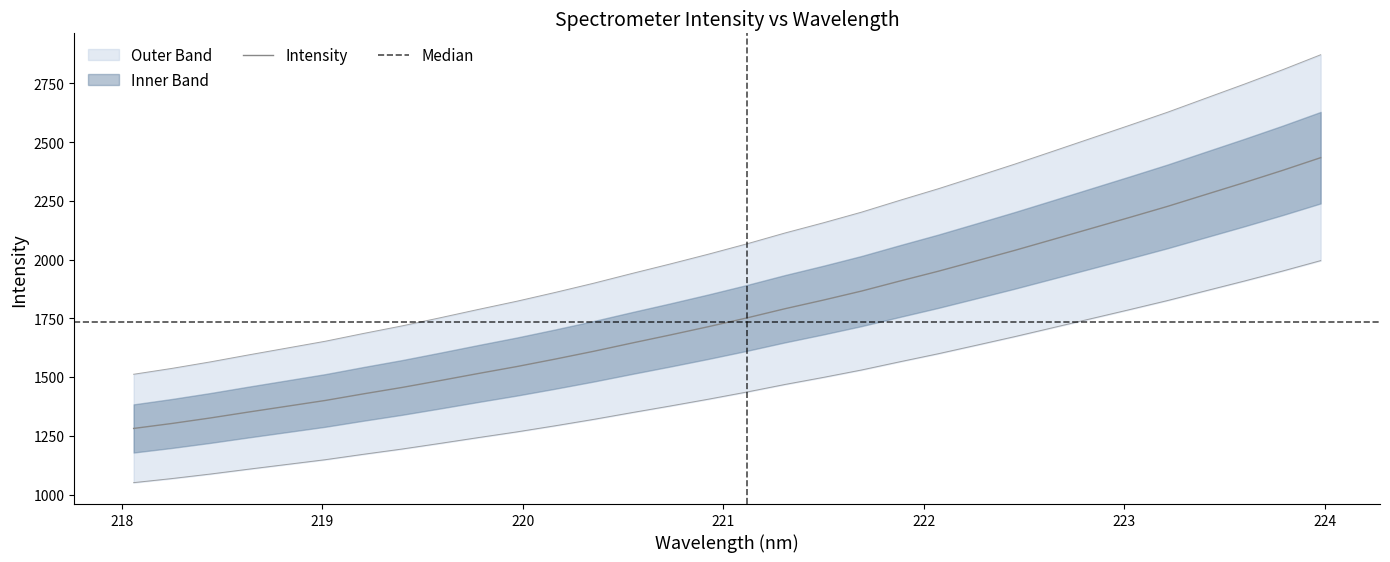

What is the difference between the maximum and second lowest values?

1131.1